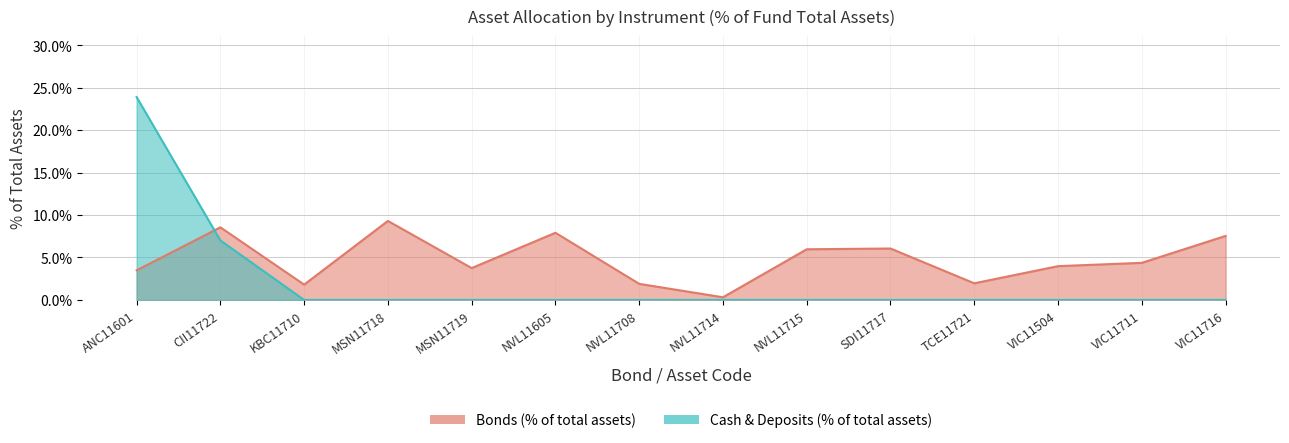

Does the chart have visible grid lines?

Yes